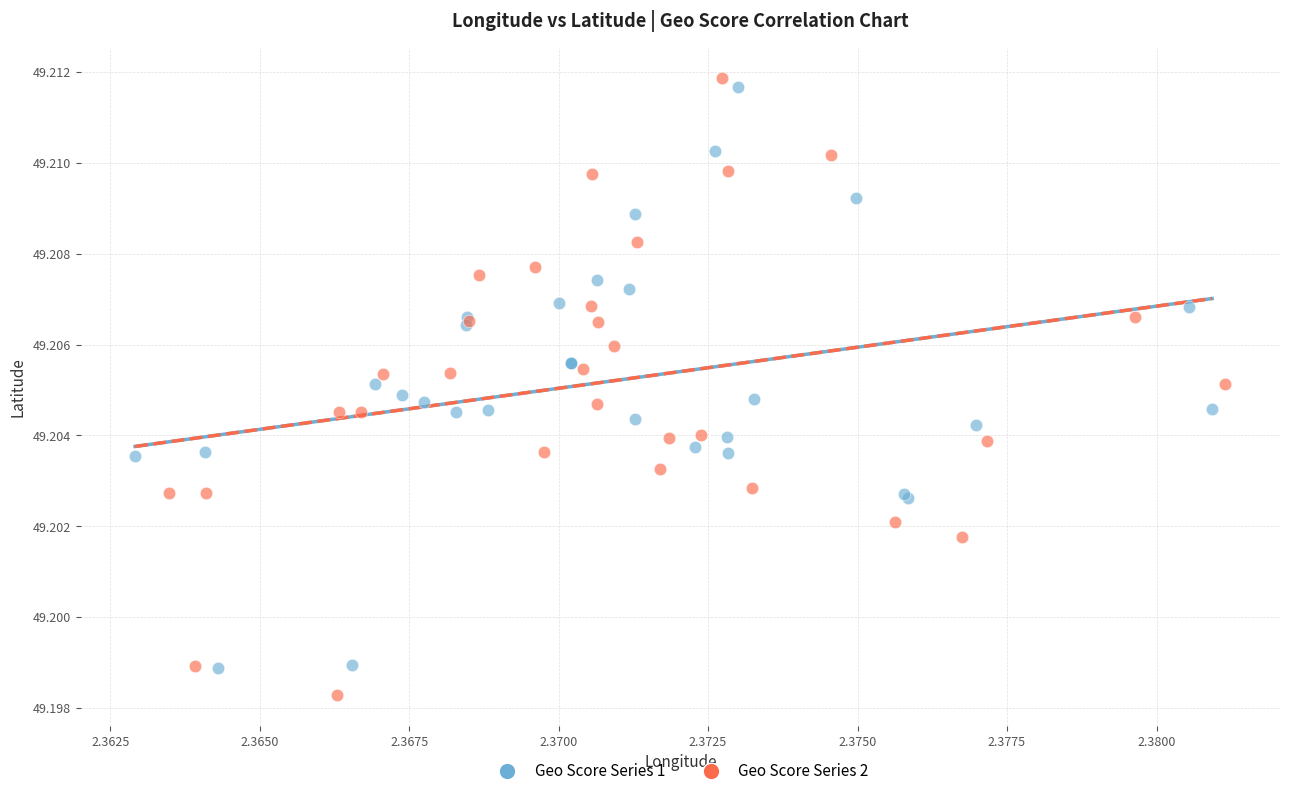

Which series has the largest Y range (max minus min)?

Geo Score Series 2